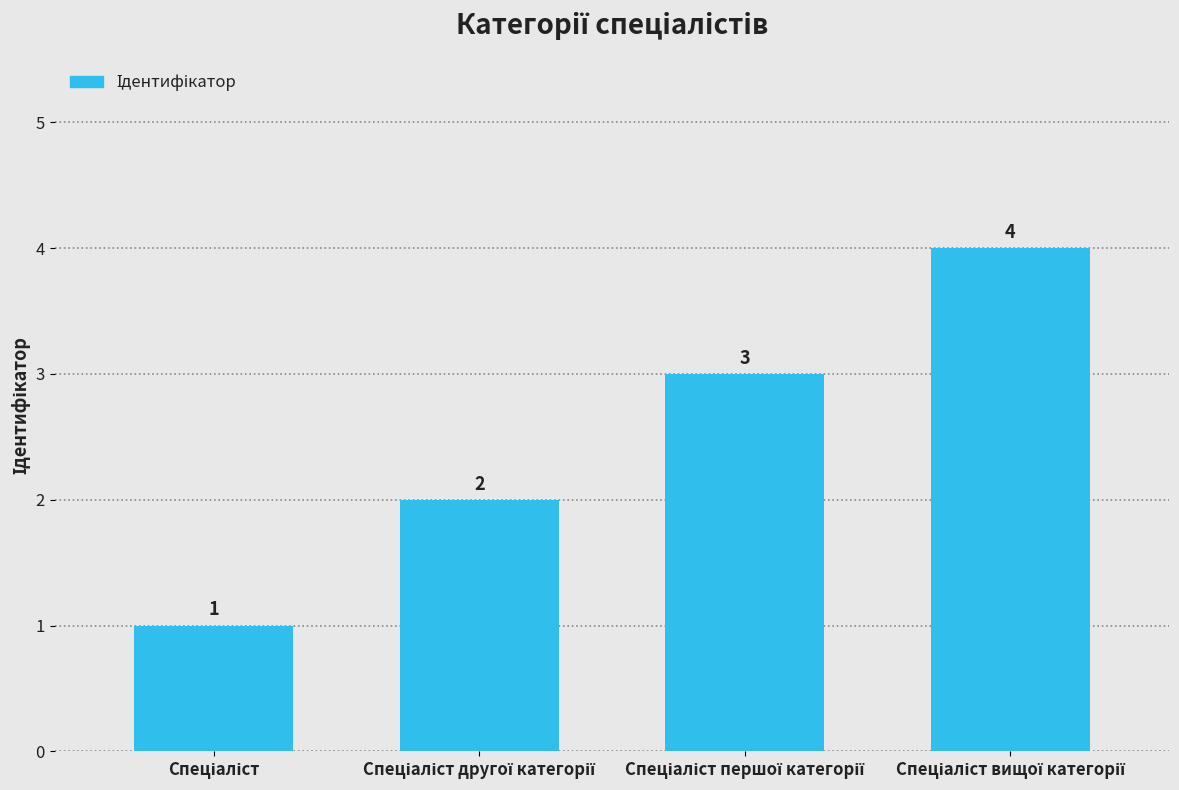

What is the value of the 1st bar from the left?

1